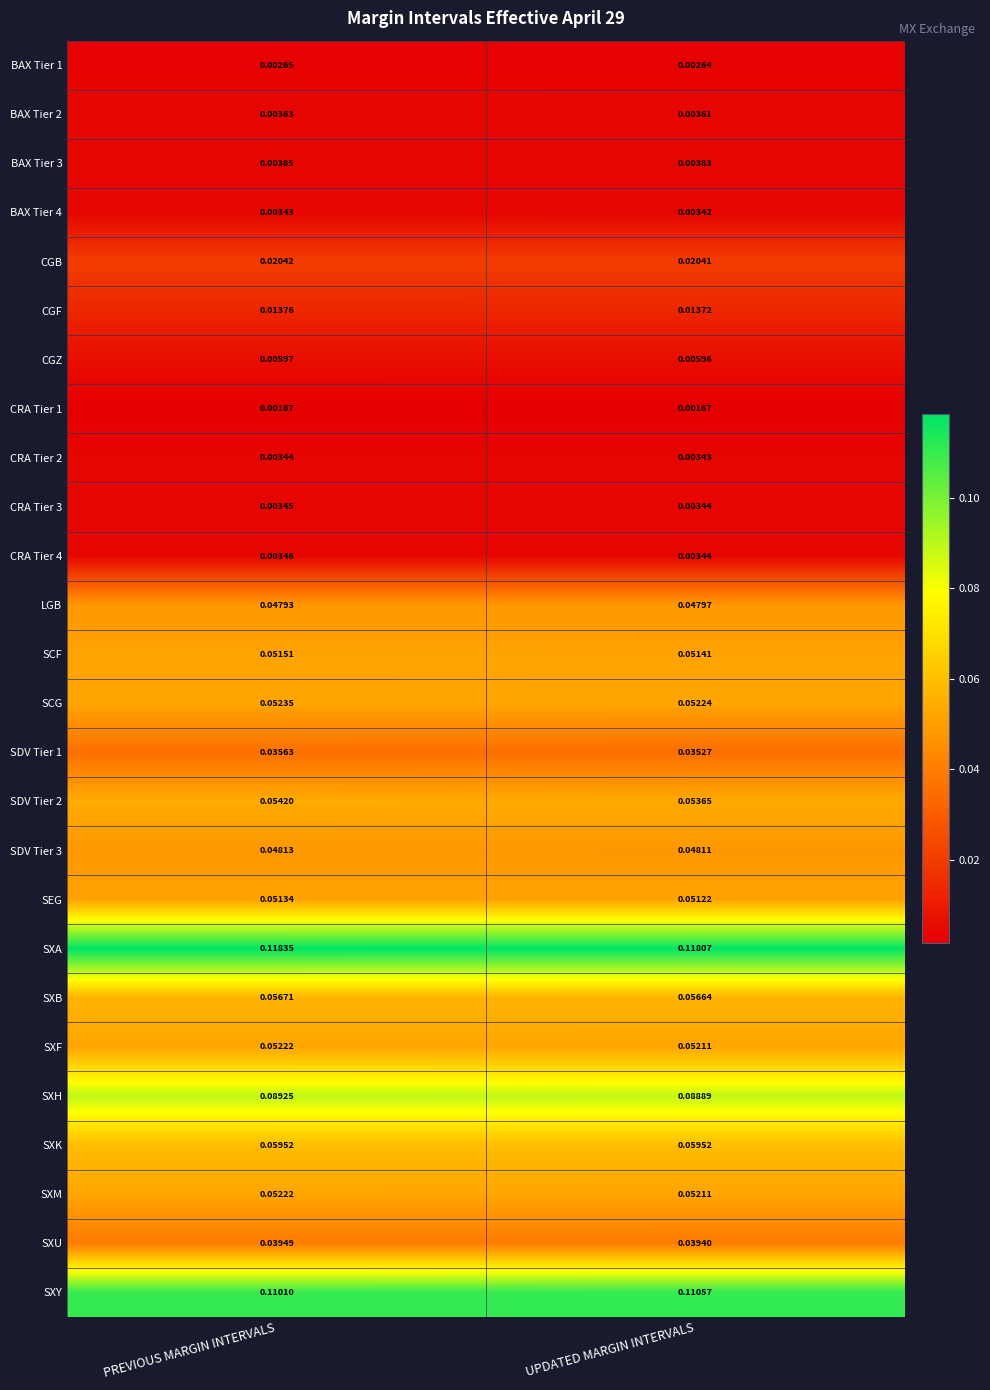

Which series has the largest total across all categories?

SXA